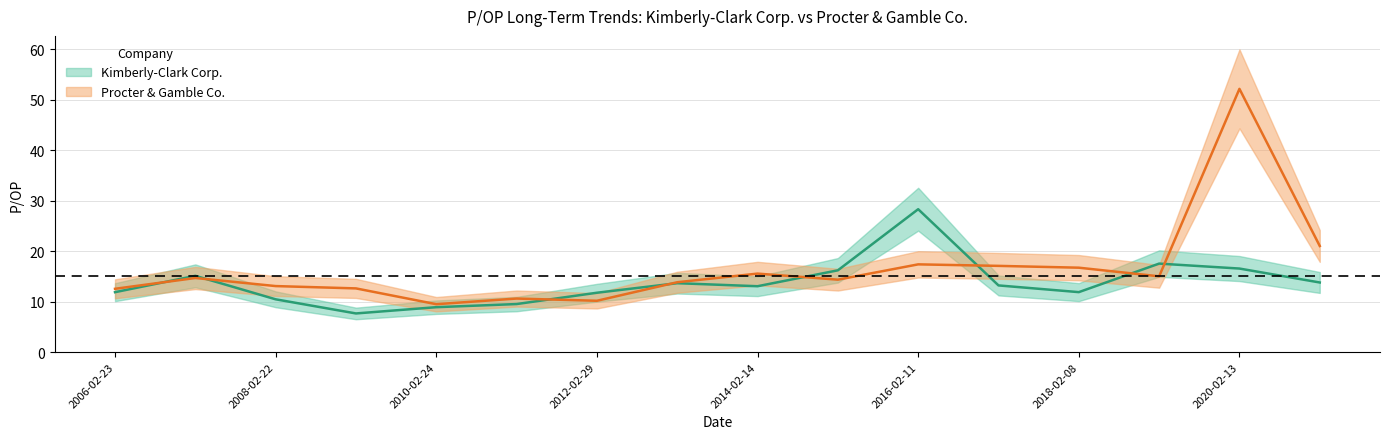

What is the sum of the Kimberly-Clark Corp. values at 2015-02-18 and 2011-02-23?

25.7